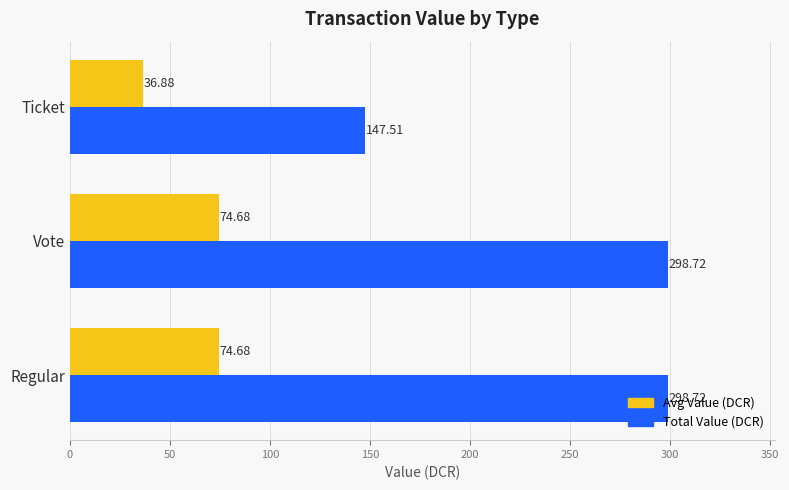

How many values in the Total Value (DCR) series are below 298?

1